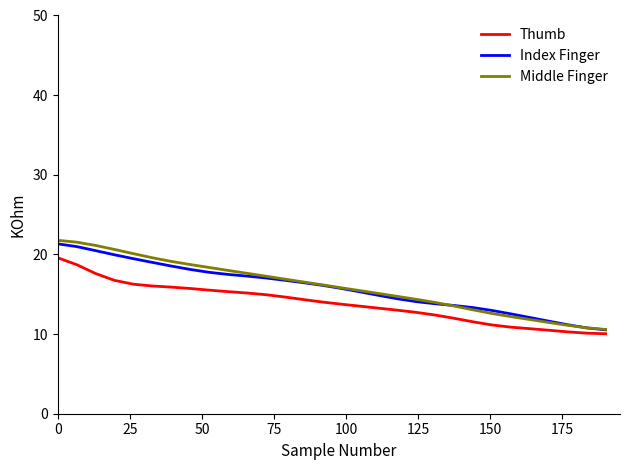

Which series has the largest range (max minus min)?

Middle Finger